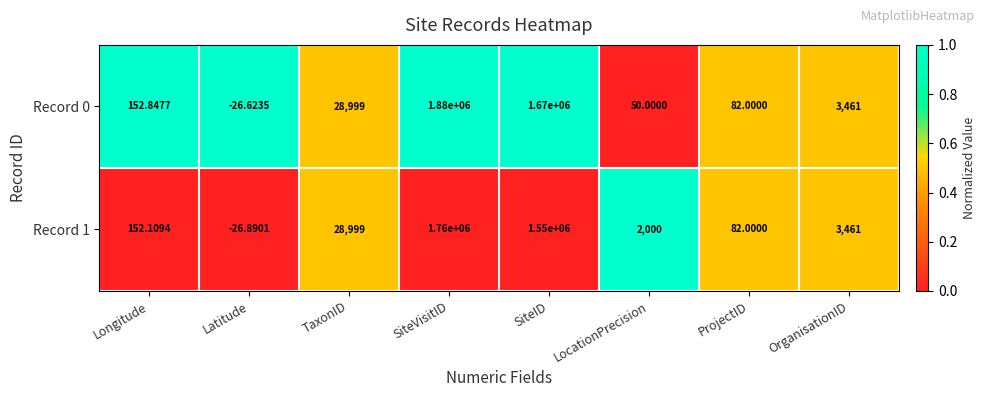

What is the greatest value displayed?

1880000.0